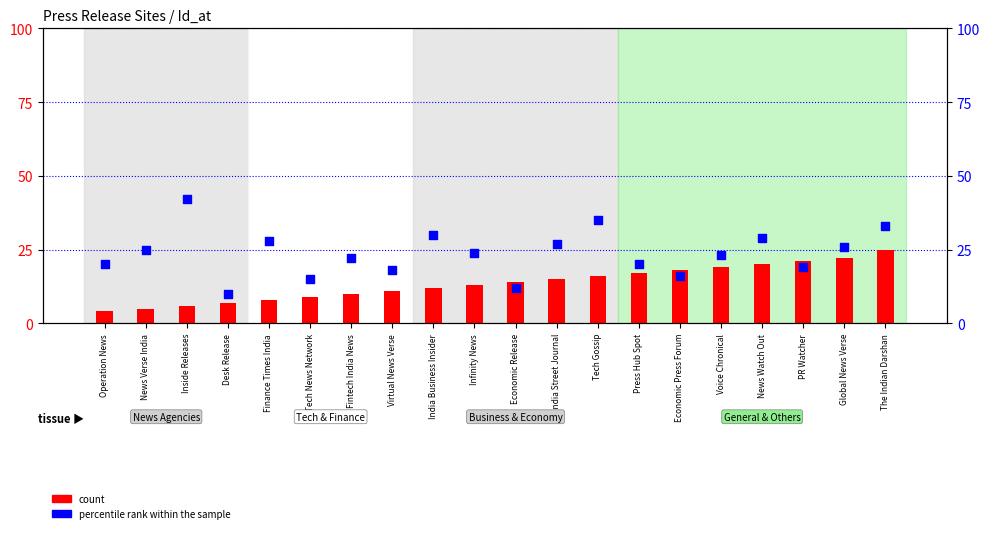

Is the value of count at Virtual News Verse greater than the value of percentile rank within the sample at News Verse India?

No